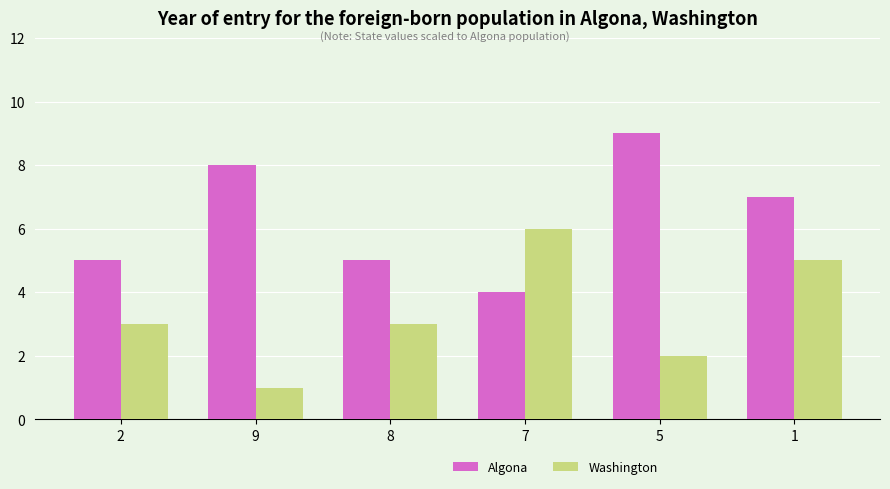

Reading left to right, list all the values displayed in this chart.

Algona: 2=5	9=8	8=5	7=4	5=9	1=7
Washington: 2=3	9=1	8=3	7=6	5=2	1=5